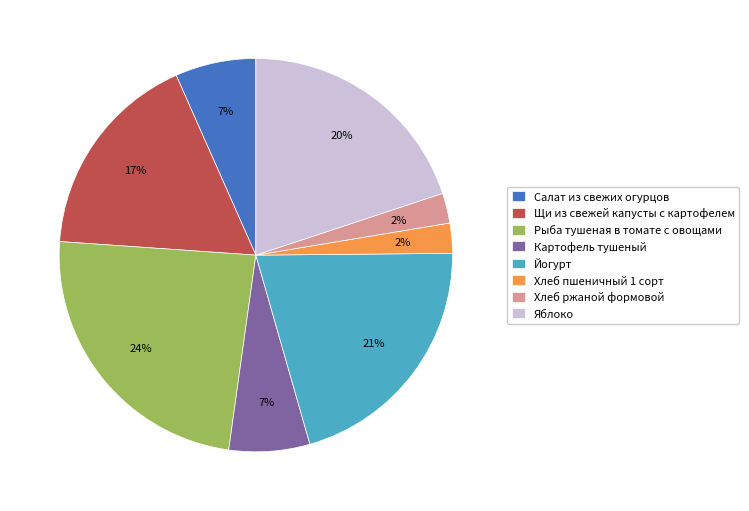

To the nearest percent, what is the difference between the Салат из свежих огурцов and Йогурт slice percentages?

14%